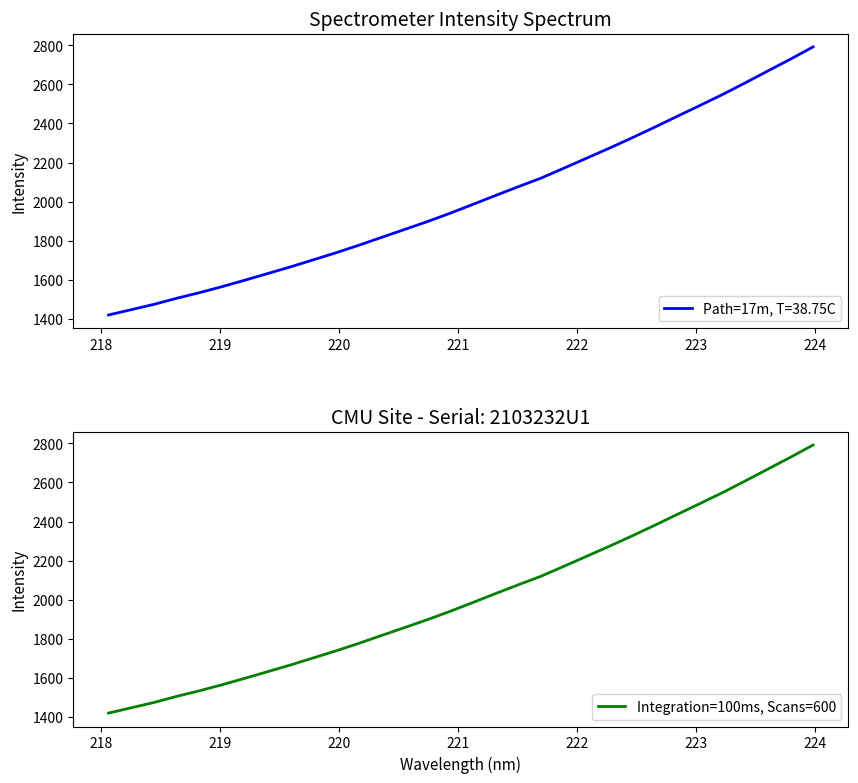

What is the lowest value of the Integration=100ms, Scans=600 series?

1420.2